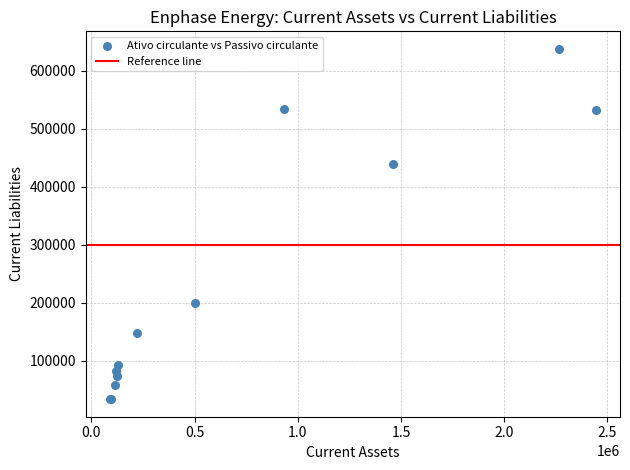

What Y value in the scatter plot is closest to 335792?

439796